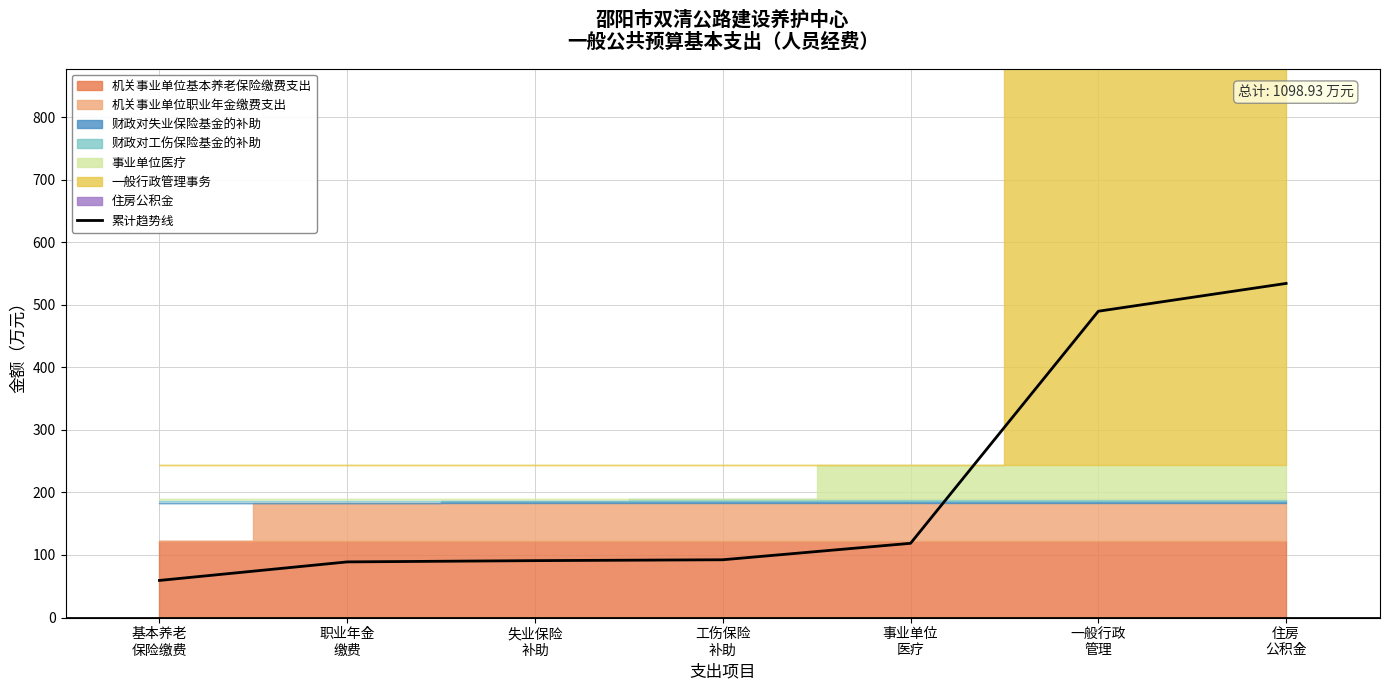

Reading left to right, transcribe all the data shown in this chart.

59.3	89.0	91.0	92.4	118.7	489.8	534.3